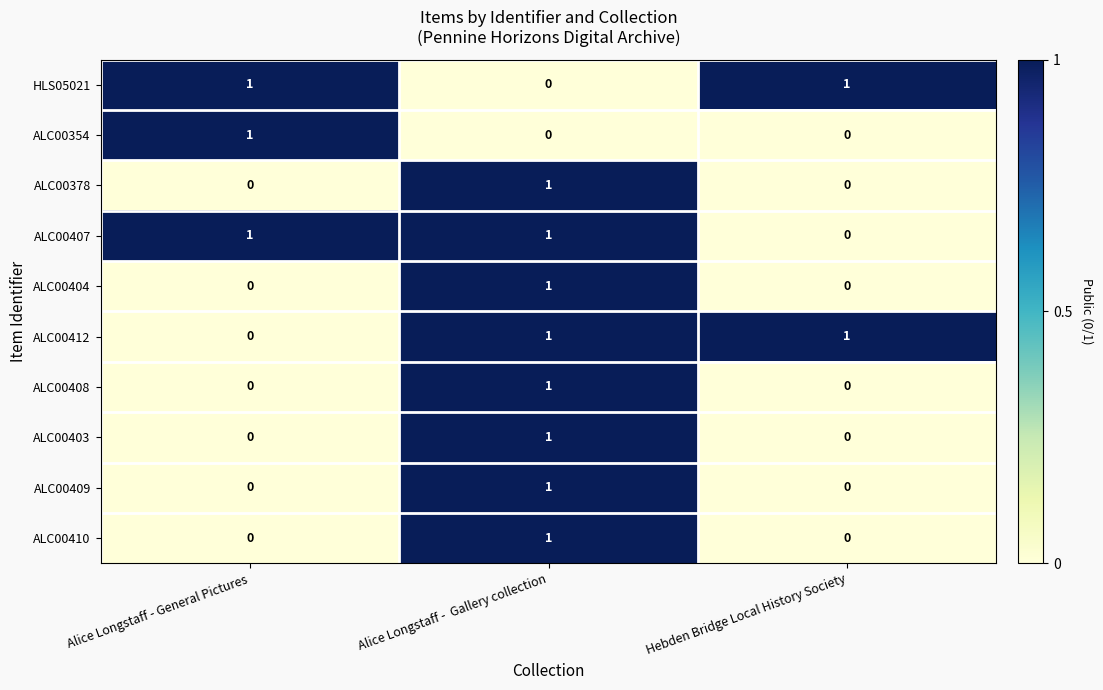

Reading left to right, list all the values displayed in this chart.

HLS05021: 1	0	1
ALC00354: 1	0	0
ALC00378: 0	1	0
ALC00407: 1	1	0
ALC00404: 0	1	0
ALC00412: 0	1	1
ALC00408: 0	1	0
ALC00403: 0	1	0
ALC00409: 0	1	0
ALC00410: 0	1	0